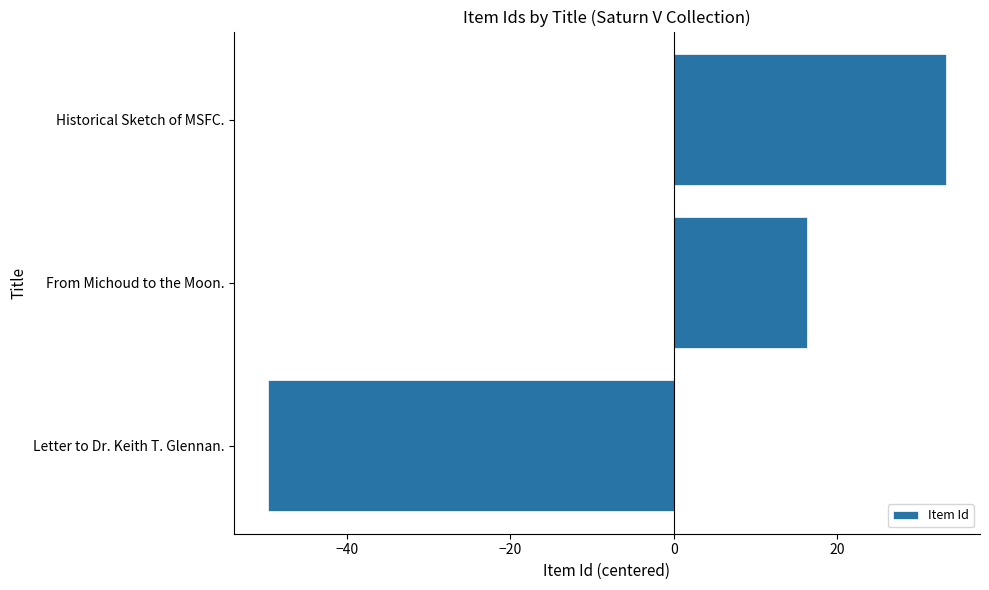

What is the minimum value shown in the chart?

-49.7